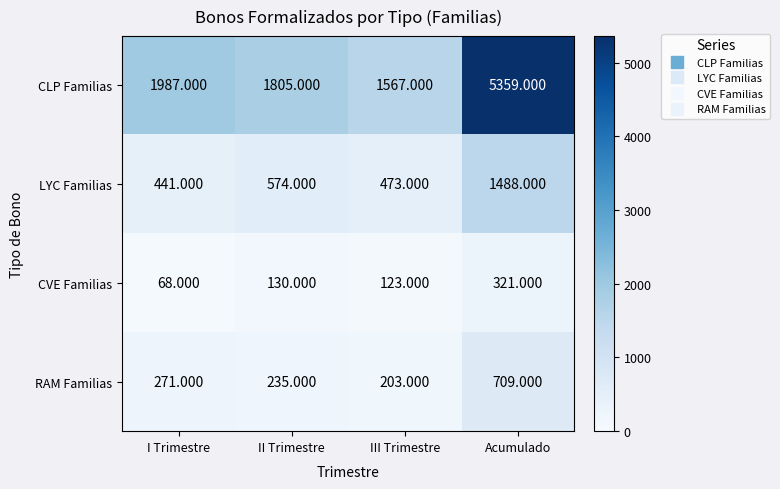

At which label does RAM Familias reach its peak?

Acumulado